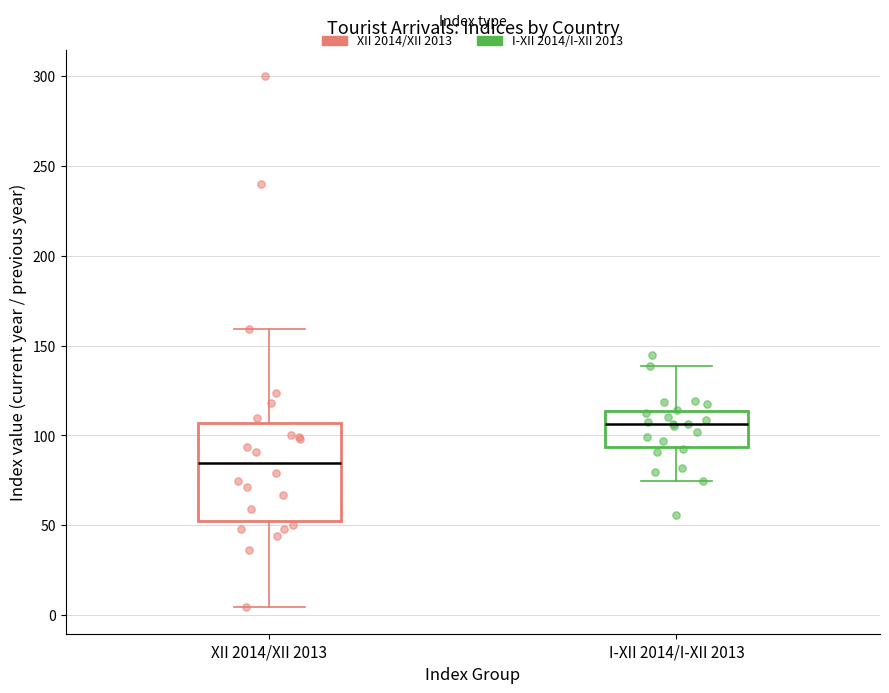

Reading left to right, transcribe this box plot: for each box, give where its median line is, the range the box spans, and where its two whiskers end, as read against the y-axis. The values are not printed on the chart, so give them approximately, as read against the axis.

XII 2014/XII 2013: median 85, box 50 to 105, whiskers 5 to 160
I-XII 2014/I-XII 2013: median 105, box 95 to 115, whiskers 75 to 140